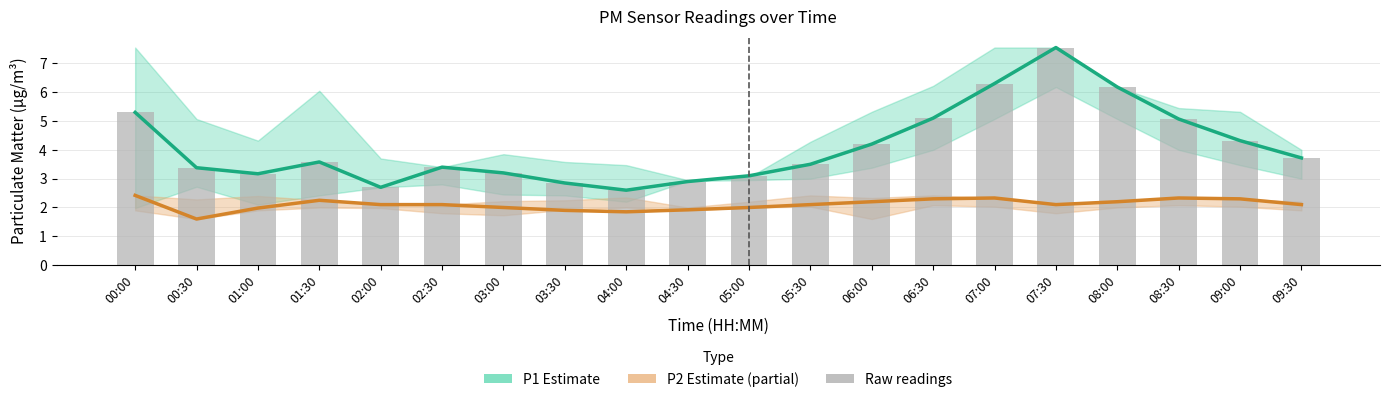

How many data points does each series have?

20